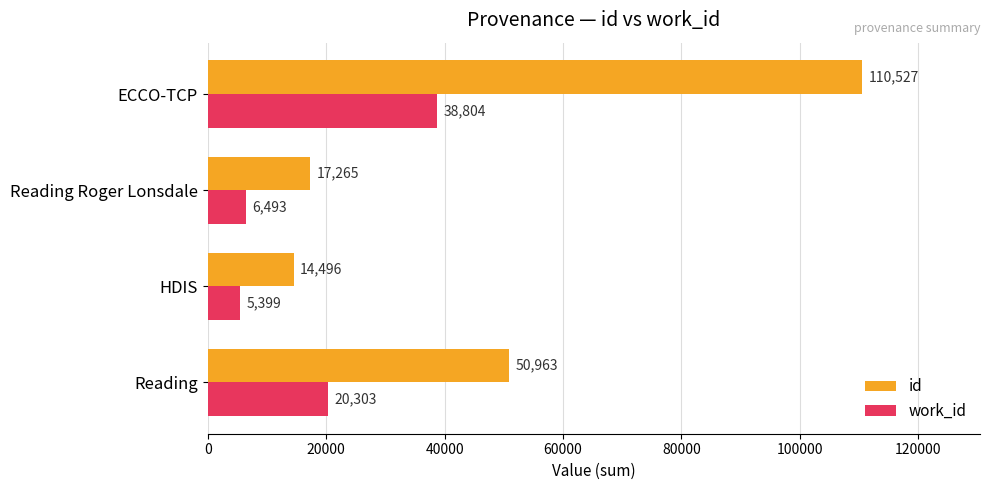

What is the average value of the id series?

48313